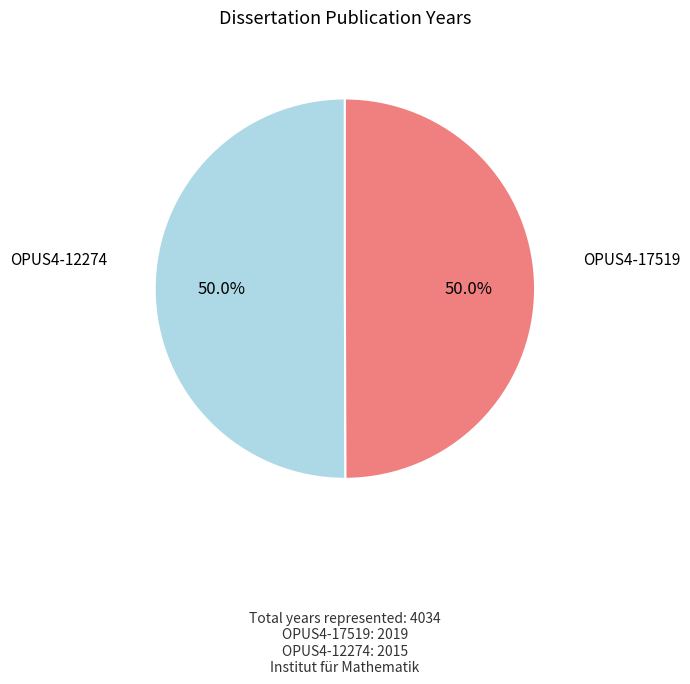

Which slice is the smallest?

OPUS4-12274